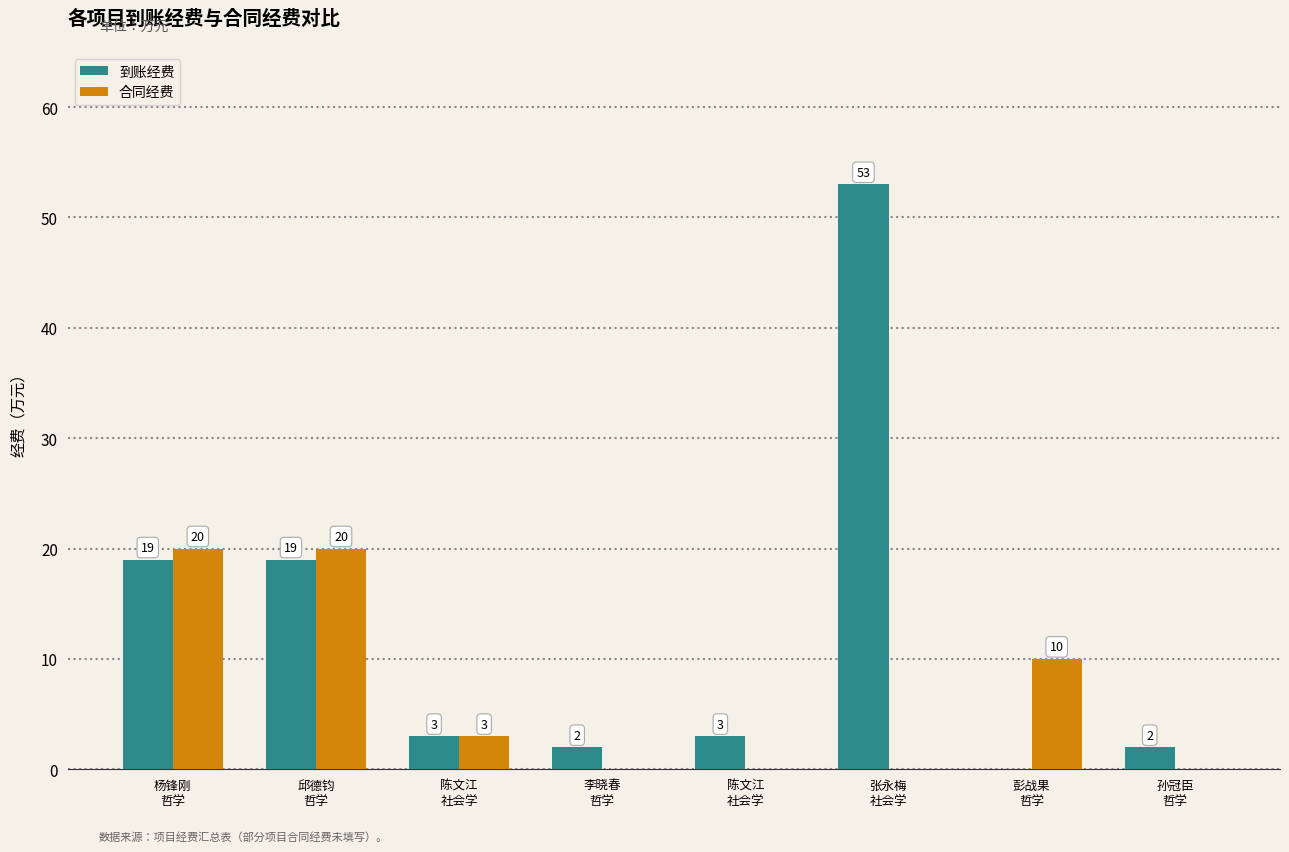

The 合同经费 series shows 0 at 张永梅
社会学. True or false?

True